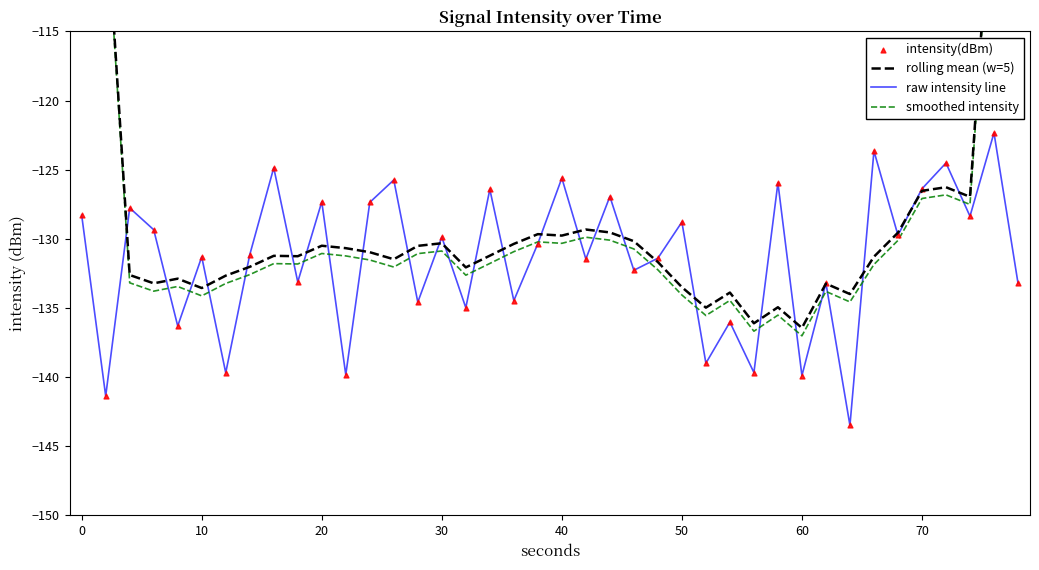

What are all the series names shown in the legend?

rolling mean (w=5), raw intensity line, smoothed intensity, intensity(dBm)